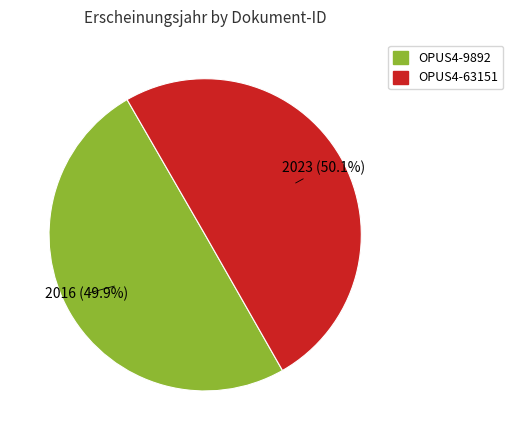

Does any single category account for the majority?

Yes